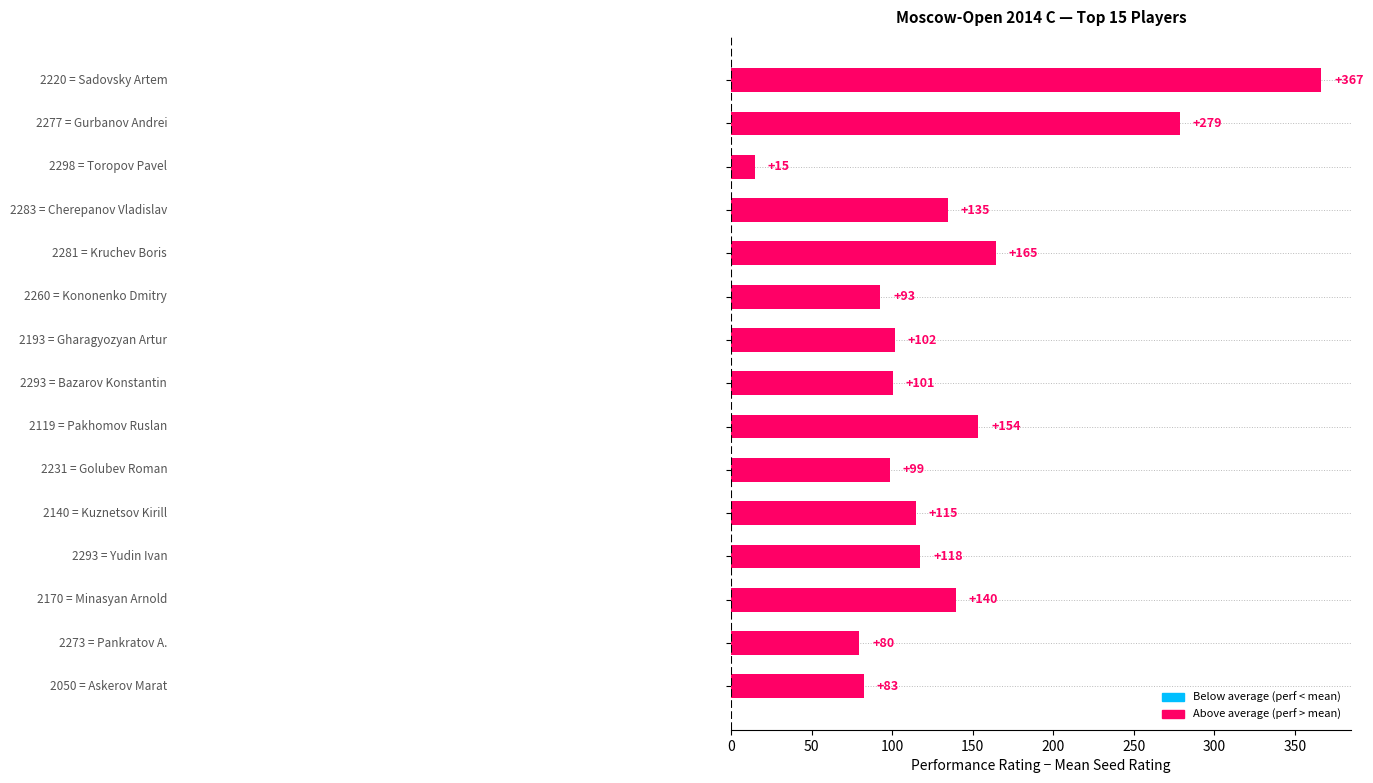

What is the difference between the second highest and second lowest values?

199.0